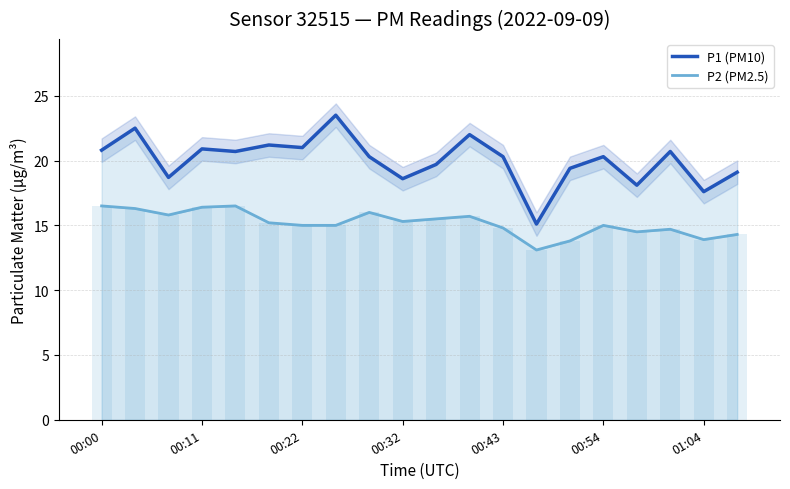

What is the approximate value of P2 (PM2.5) at 13?

13.1